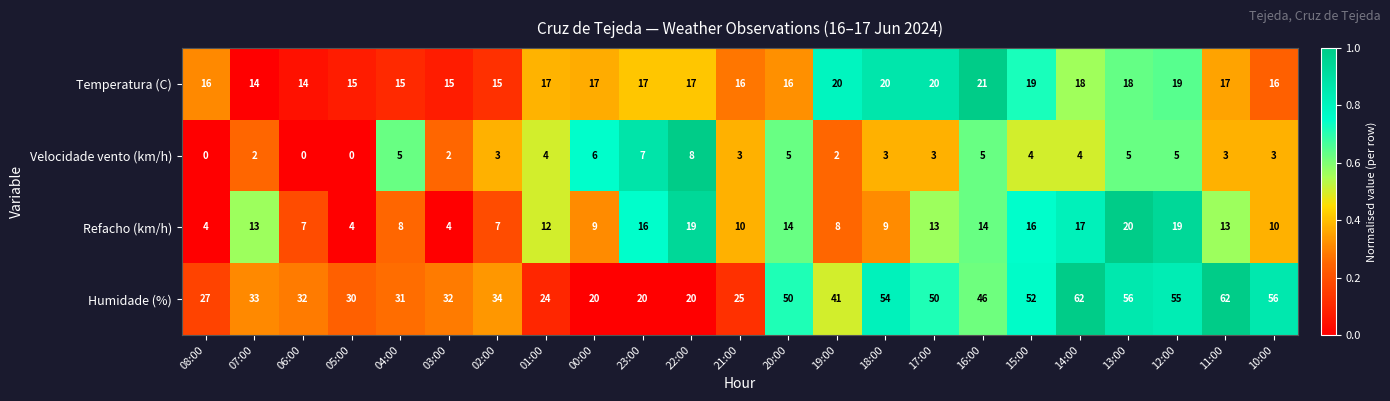

True or false: Temperatura (C) has a value of 19 at 06:00.

False